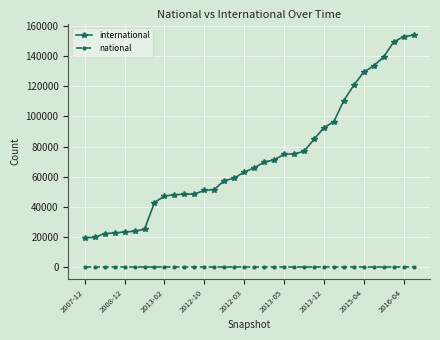

Which series has the widest spread of values?

international